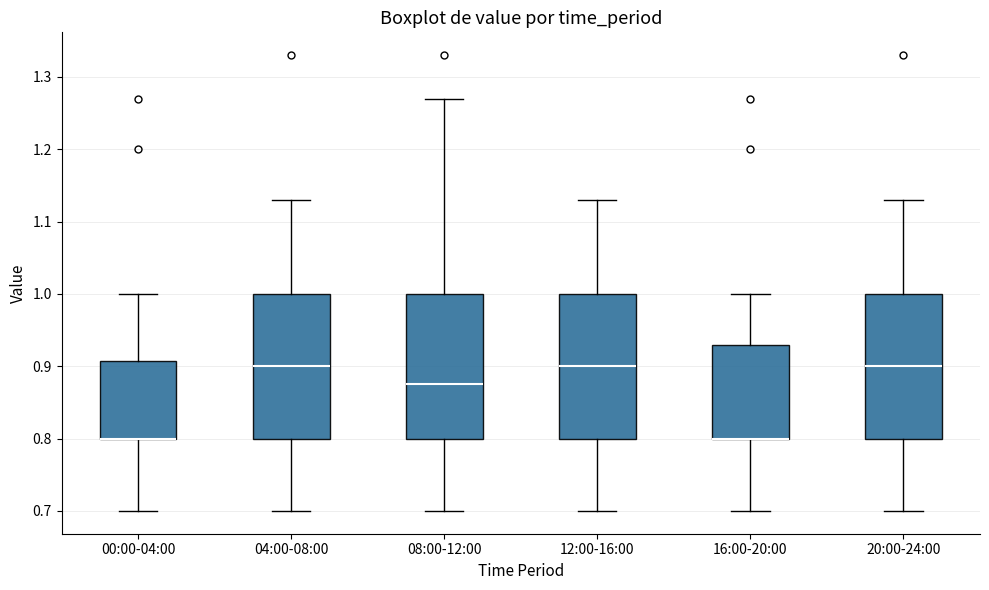

Where does the upper whisker of the box for 12:00-16:00 end on the y-axis? The values are not printed on the chart, so give them approximately, as read against the axis.

1.13